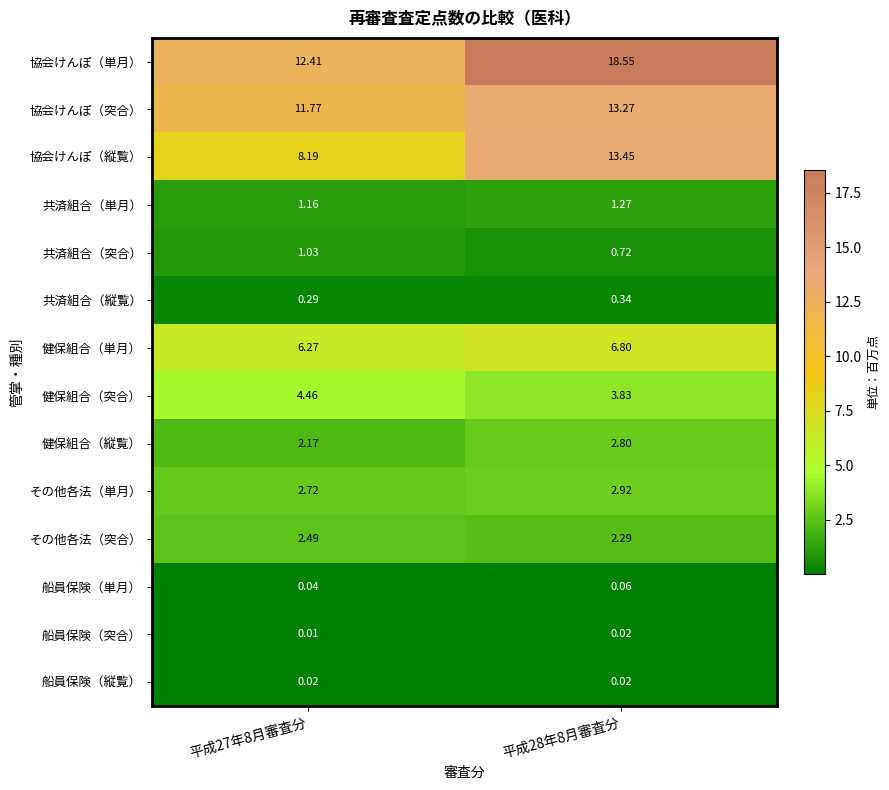

Which category has the lowest value across all series?

平成27年8月審査分